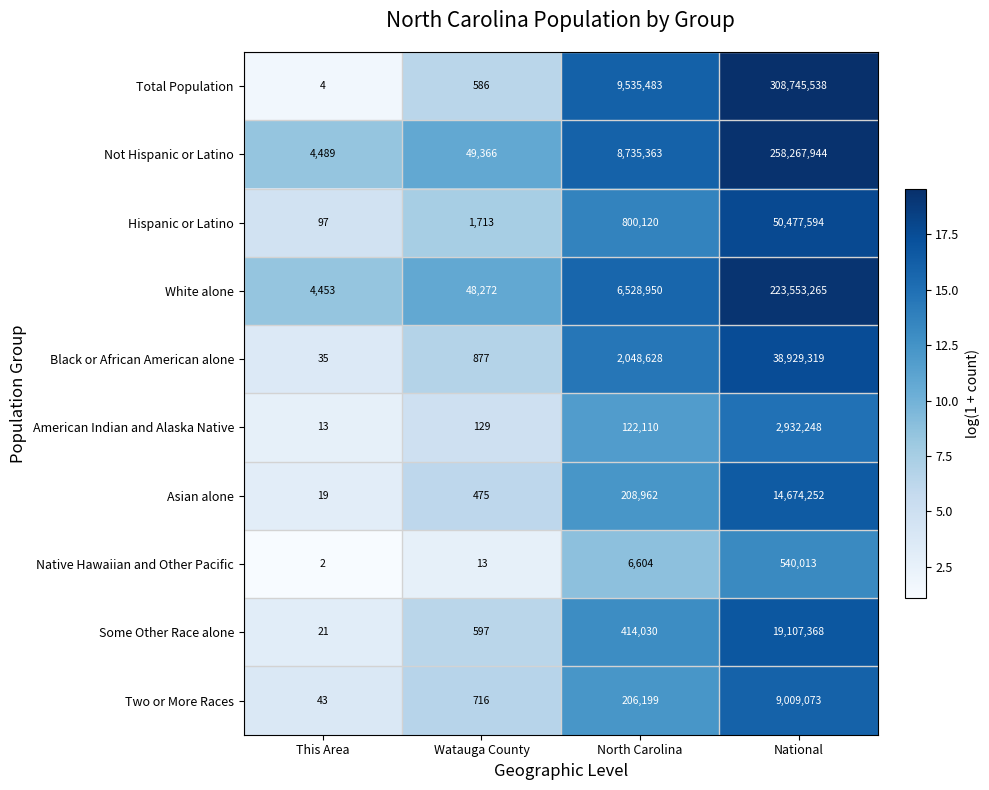

Between This Area and Watauga County, which series saw the biggest shift?

Not Hispanic or Latino